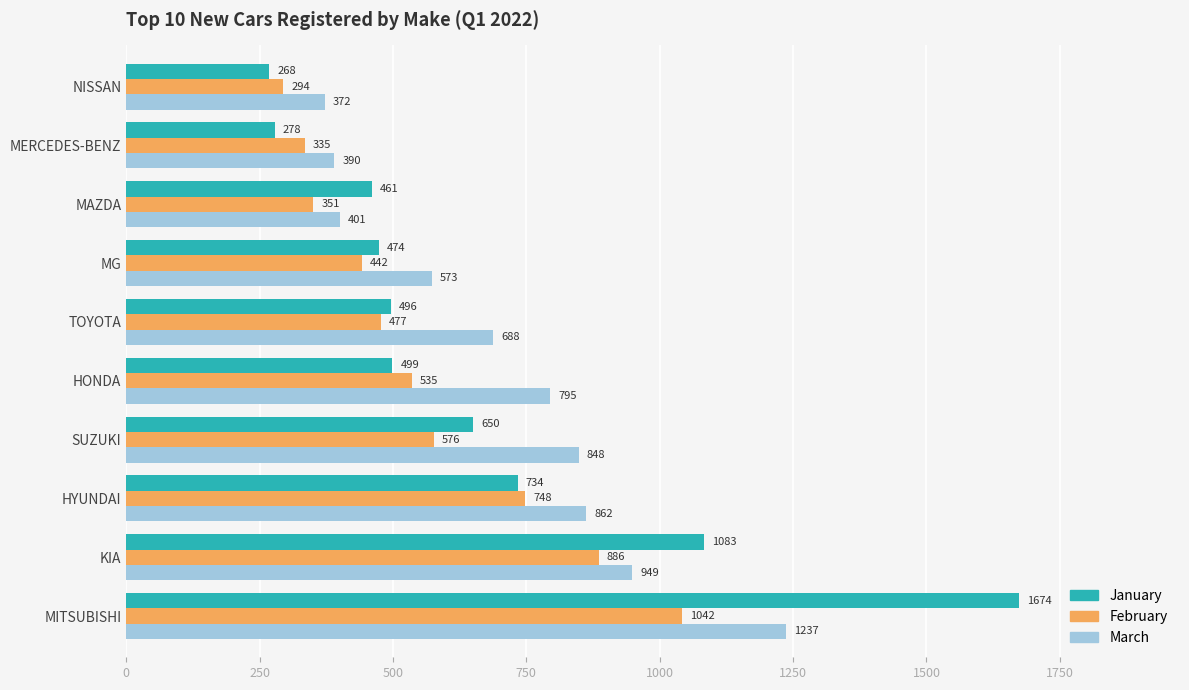

Rank the categories by March value from lowest to highest.

NISSAN, MERCEDES-BENZ, MAZDA, MG, TOYOTA, HONDA, SUZUKI, HYUNDAI, KIA, MITSUBISHI